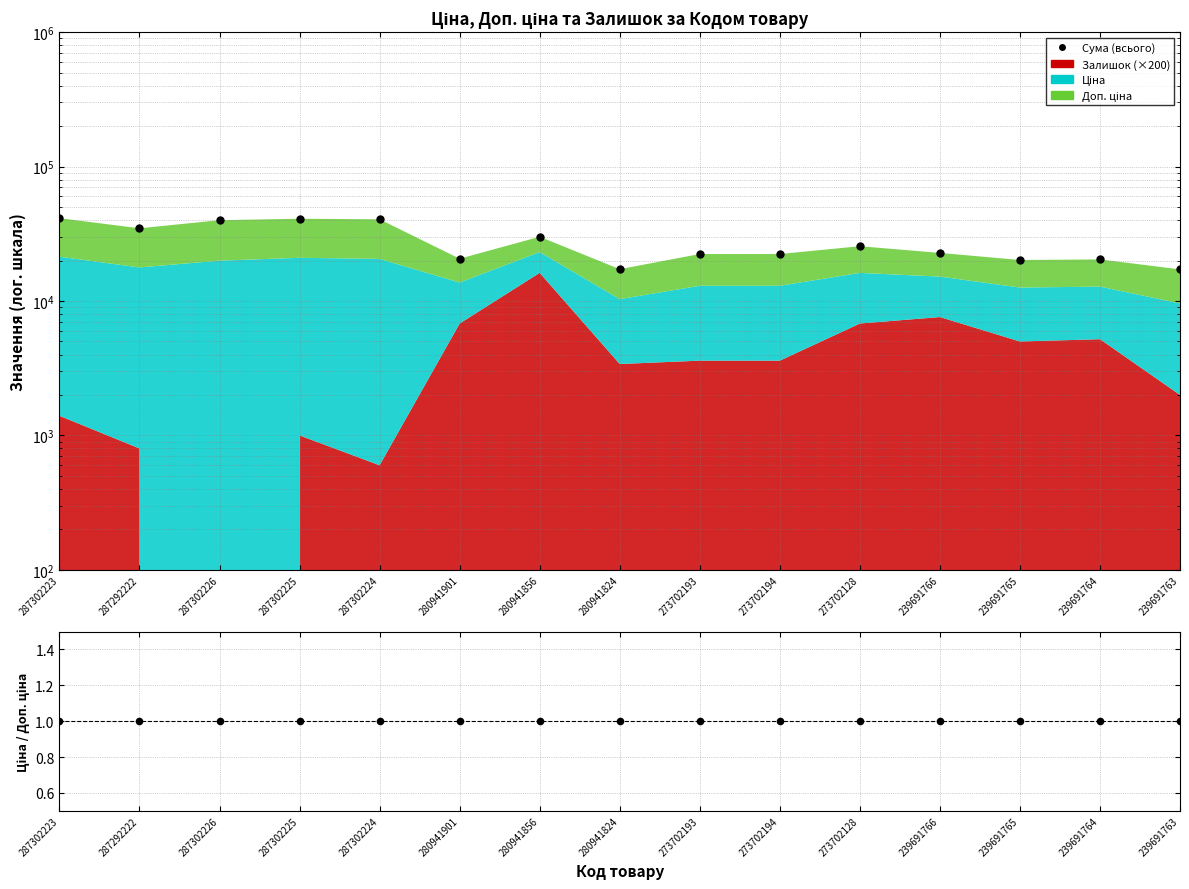

Which has a higher value, 280941824 or 287302225?

287302225